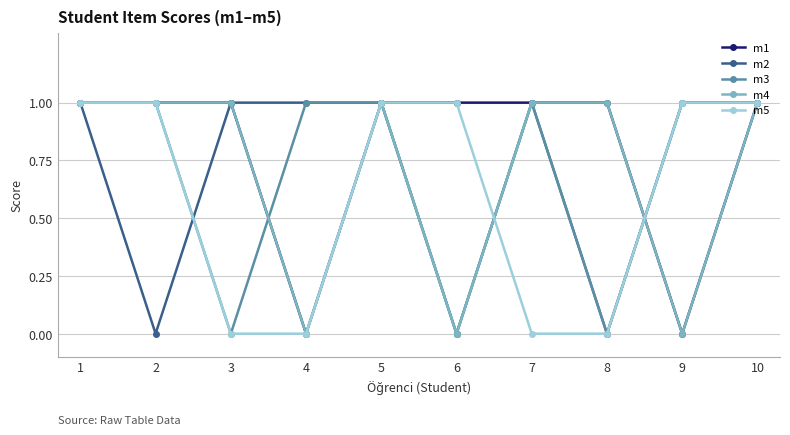

What is the value of the m2 point at the 4th from the left?

1